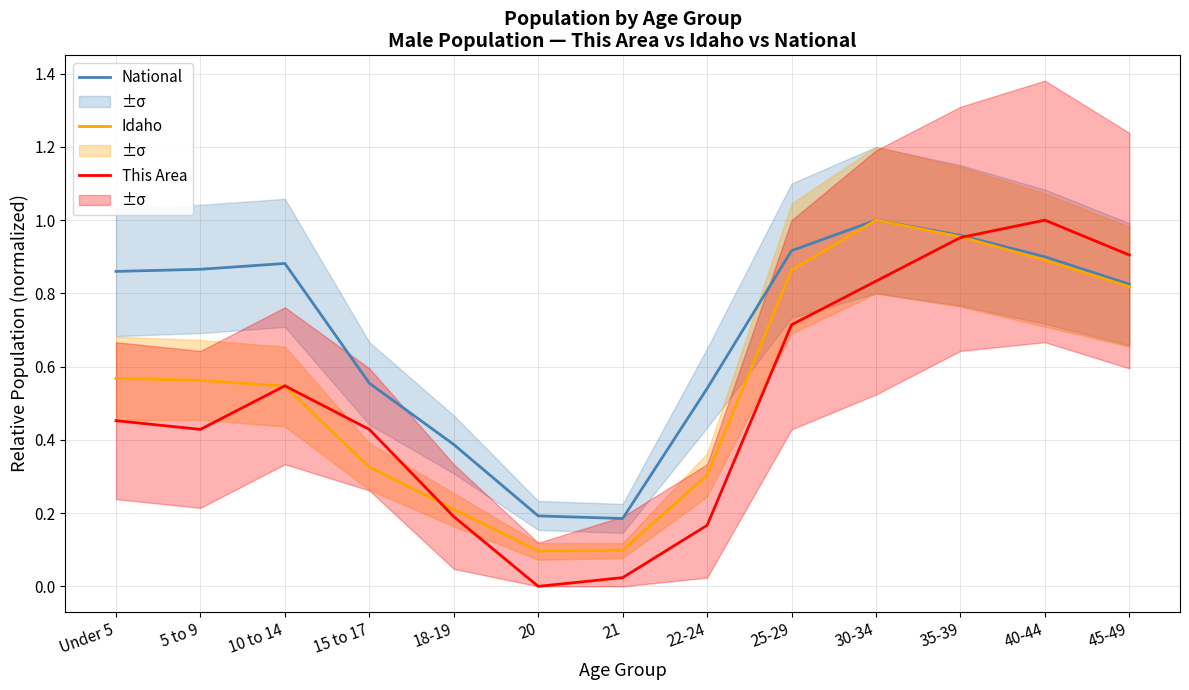

Reading left to right, transcribe all the data shown in this chart.

National: Under 5=0.9	5 to 9=0.9	10 to 14=0.9	15 to 17=0.6	18-19=0.4	20=0.2	21=0.2	22-24=0.5	25-29=0.9	30-34=1.0	35-39=1.0	40-44=0.9	45-49=0.8
Idaho: Under 5=0.6	5 to 9=0.6	10 to 14=0.5	15 to 17=0.3	18-19=0.2	20=0.1	21=0.1	22-24=0.3	25-29=0.9	30-34=1.0	35-39=1.0	40-44=0.9	45-49=0.8
This Area: Under 5=0.5	5 to 9=0.4	10 to 14=0.5	15 to 17=0.4	18-19=0.2	20=0.0	21=0.0	22-24=0.2	25-29=0.7	30-34=0.8	35-39=1.0	40-44=1.0	45-49=0.9